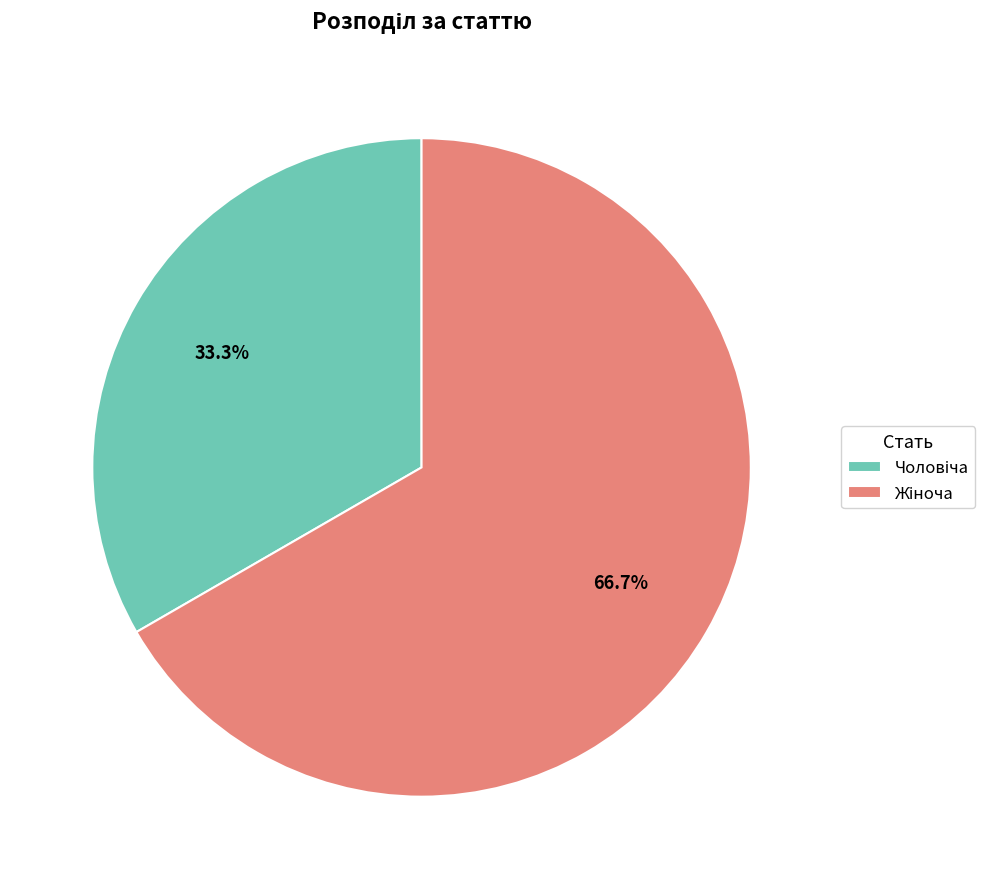

Does any single category account for the majority?

Yes